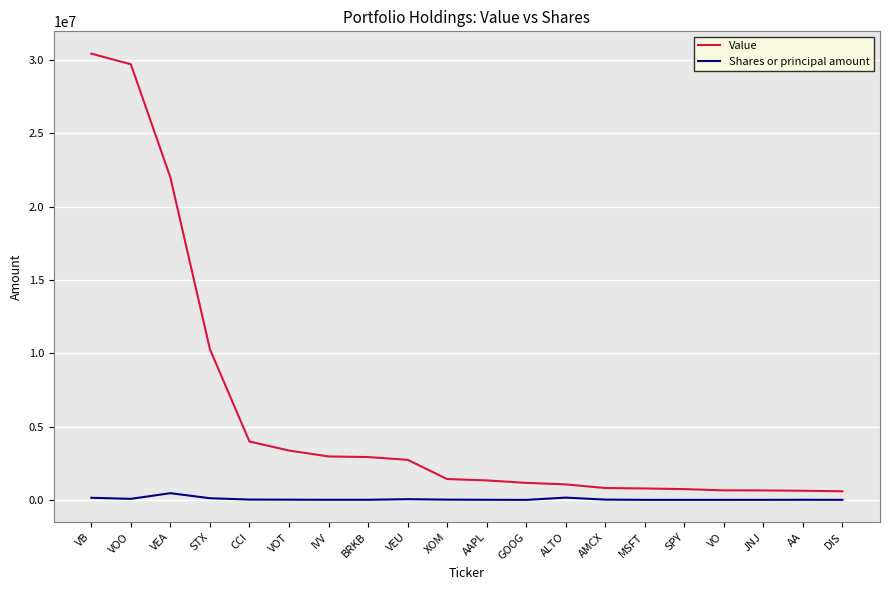

In Shares or principal amount, how many points are lower than both neighbors (excluding endpoints)?

4